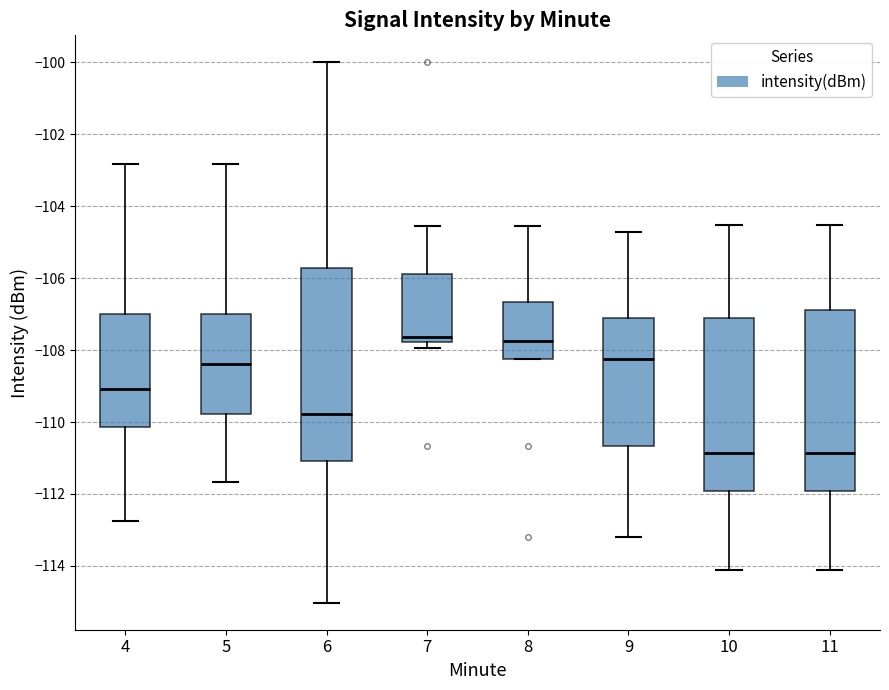

Where is the upper edge of the box at x = 7 on the y-axis? The values are not printed on the chart, so give them approximately, as read against the axis.

-105.8